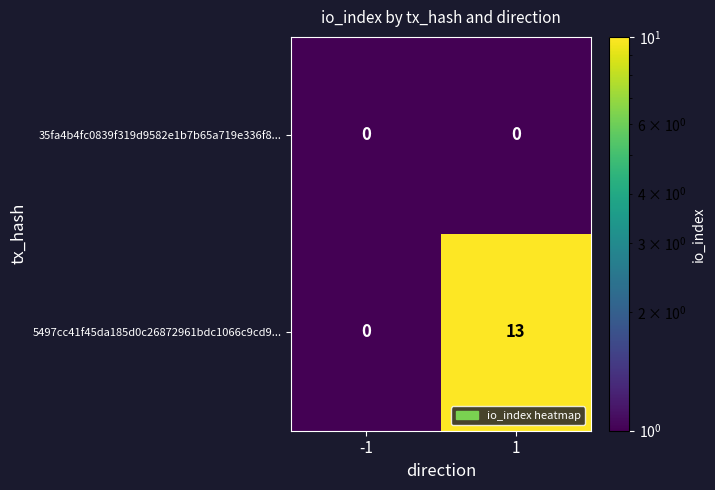

How many categories are shown in the chart?

2